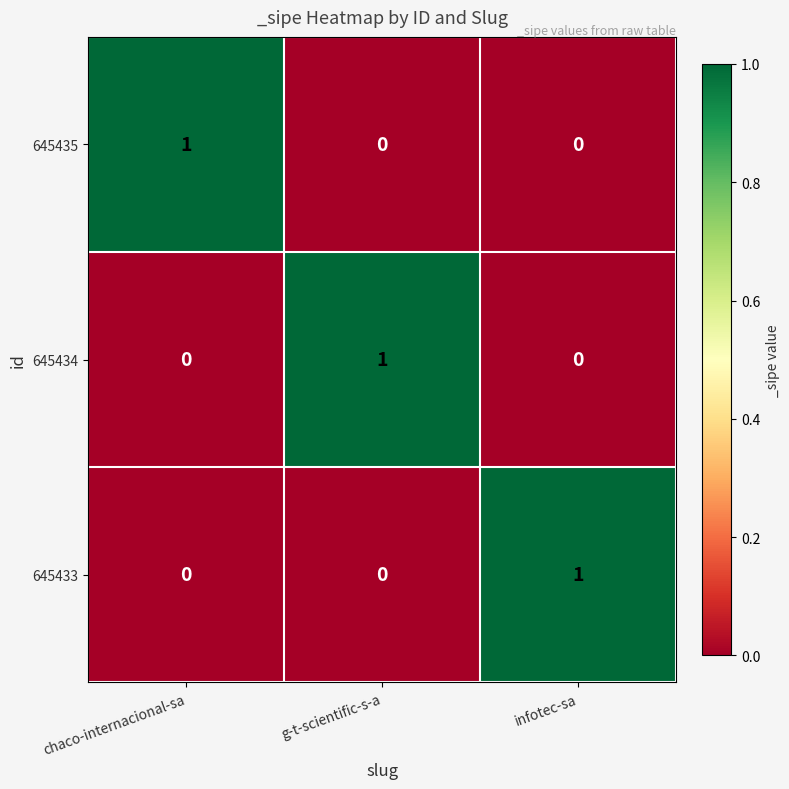

Reading right to left, transcribe all the data shown in this chart.

645435: infotec-sa=0	g-t-scientific-s-a=0	chaco-internacional-sa=1
645434: infotec-sa=0	g-t-scientific-s-a=1	chaco-internacional-sa=0
645433: infotec-sa=1	g-t-scientific-s-a=0	chaco-internacional-sa=0